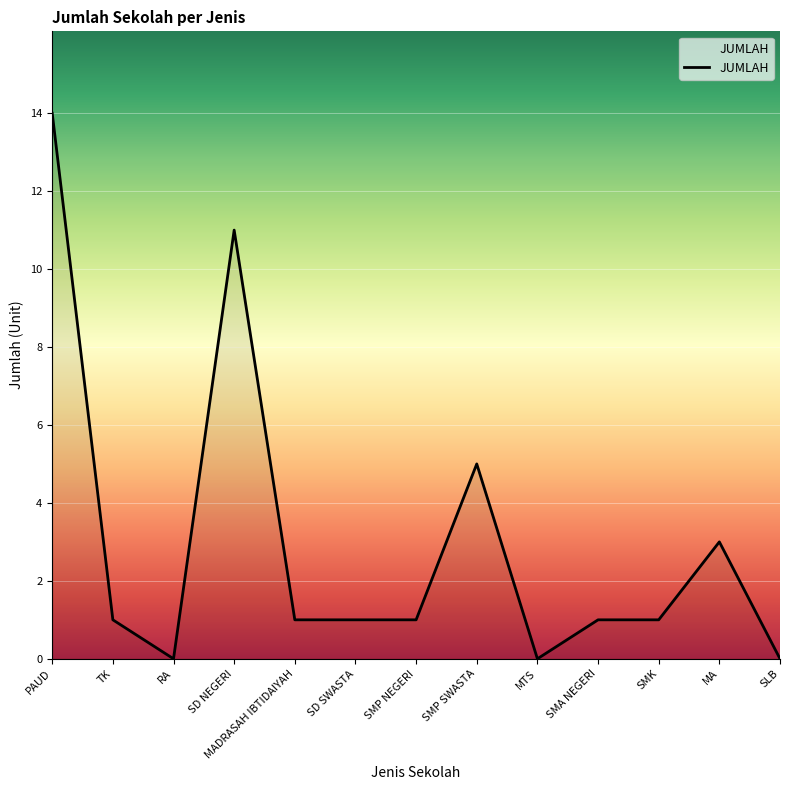

What is the change in value from MADRASAH IBTIDAIYAH to SLB?

-1